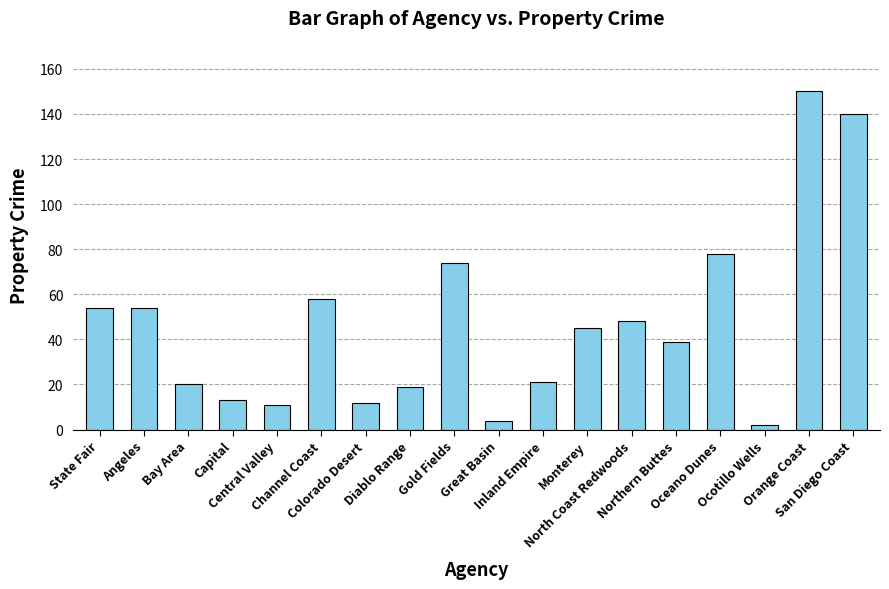

What is the difference between the maximum and minimum values?

148